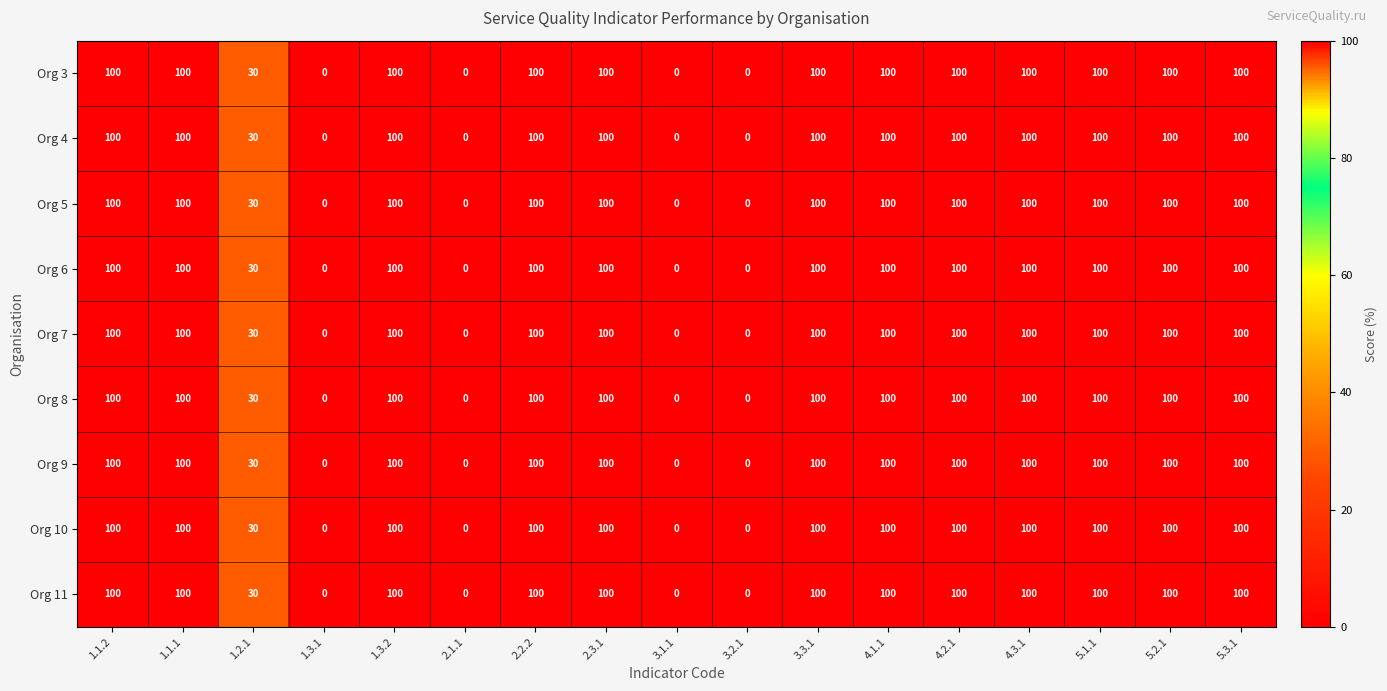

How many categories are shown in the chart?

17